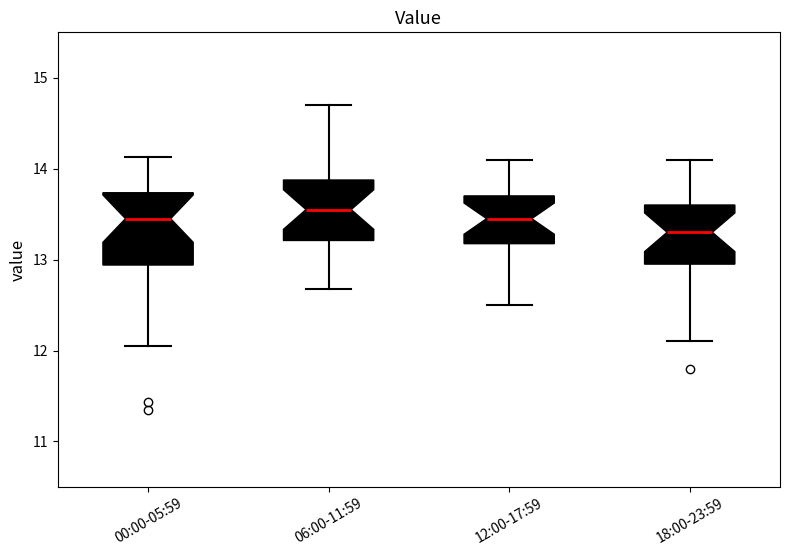

Which box's median line is the highest?

06:00-11:59